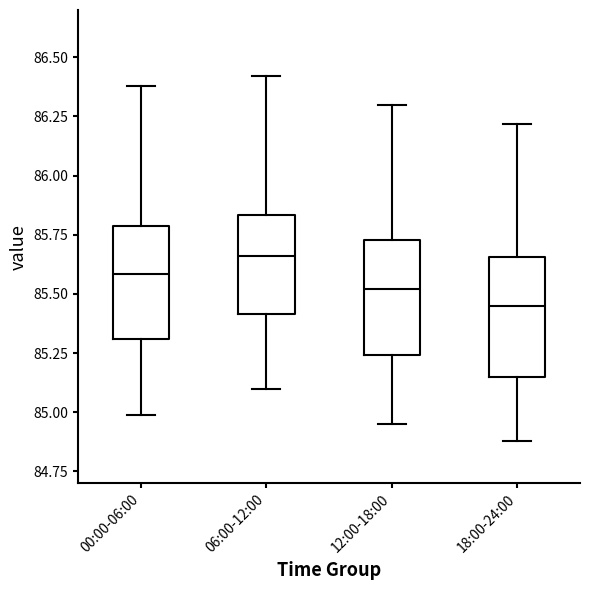

Which box has the lowest median line?

18:00-24:00